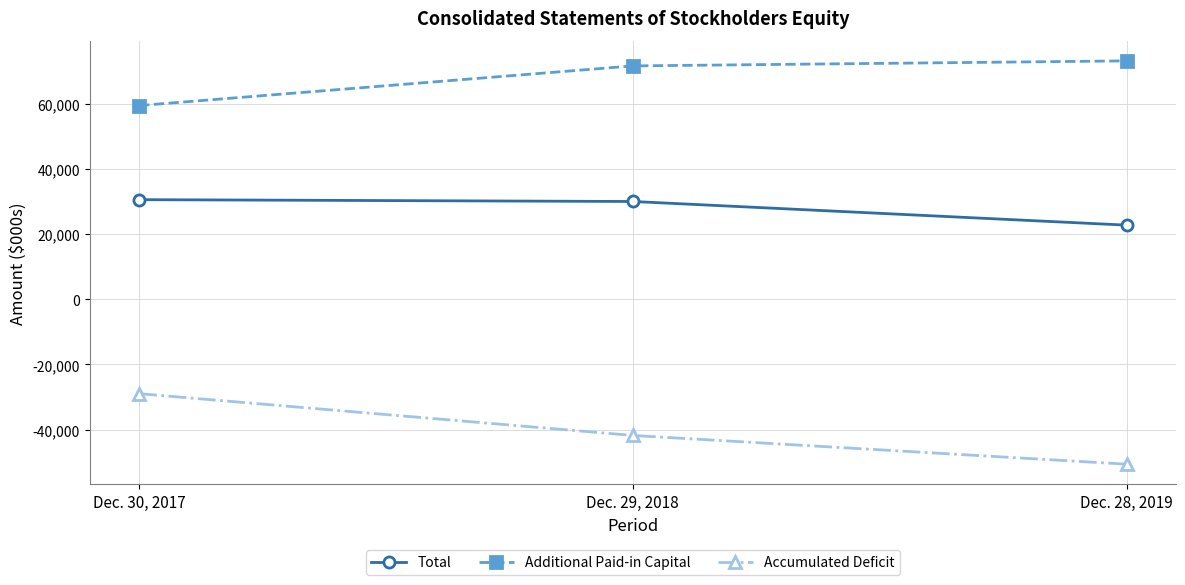

How many values in the Additional Paid-in Capital series are below 71548?

1